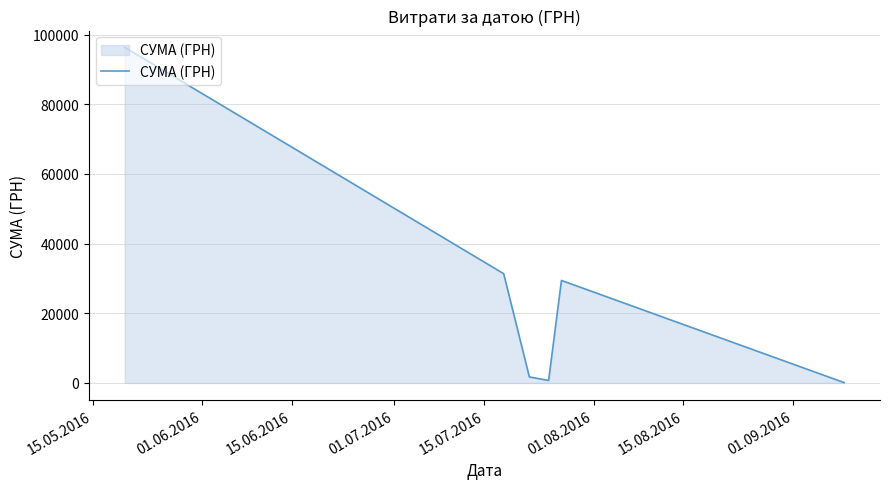

What is the difference between the maximum and minimum values?

96222.5